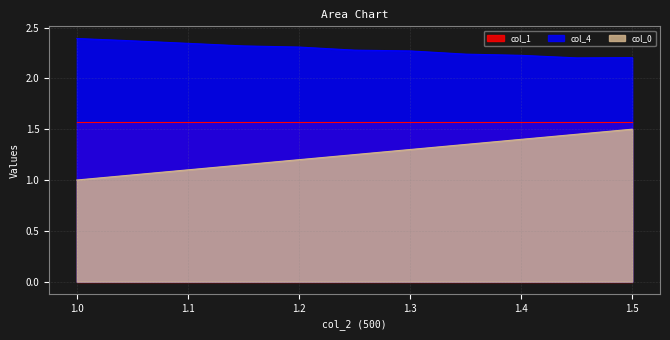

What is the value of the col_0 point at the 1st from the left?

1.0